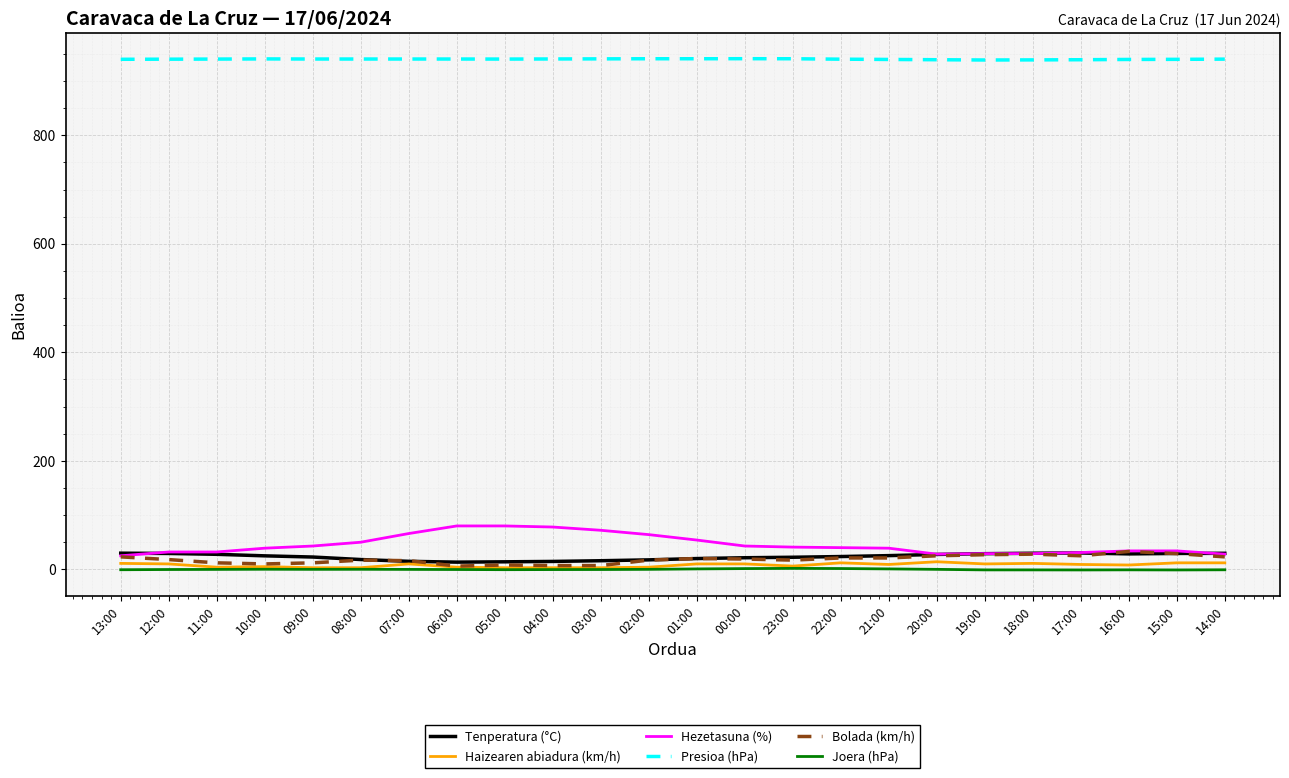

Is this an area chart (filled region under the line)?

No